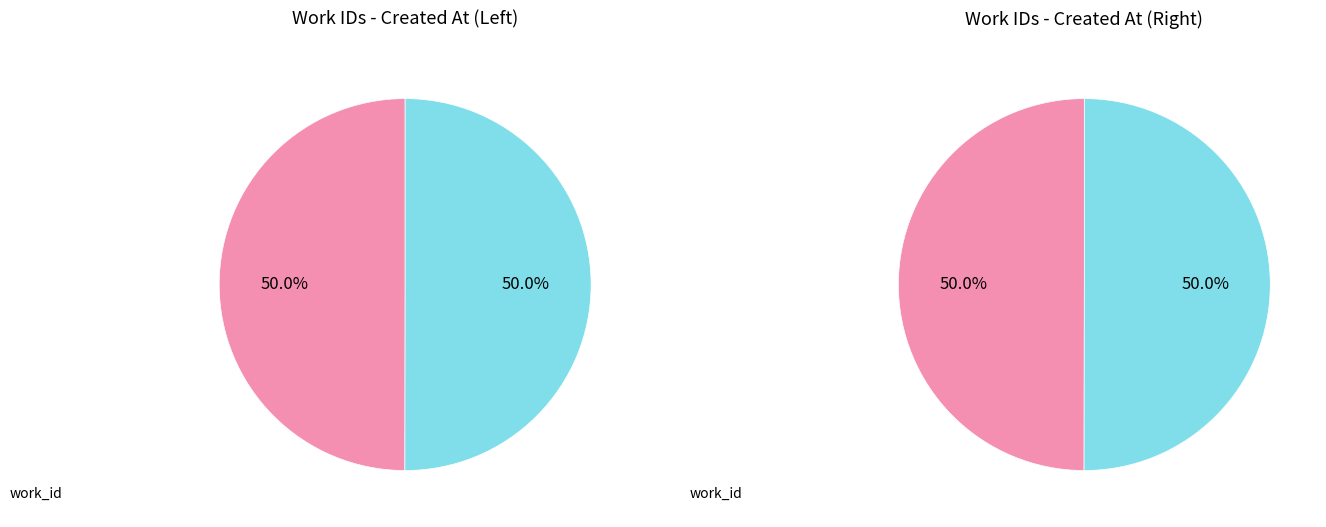

Rank the categories by value from highest to lowest.

2006-01-20, 2005-03-09